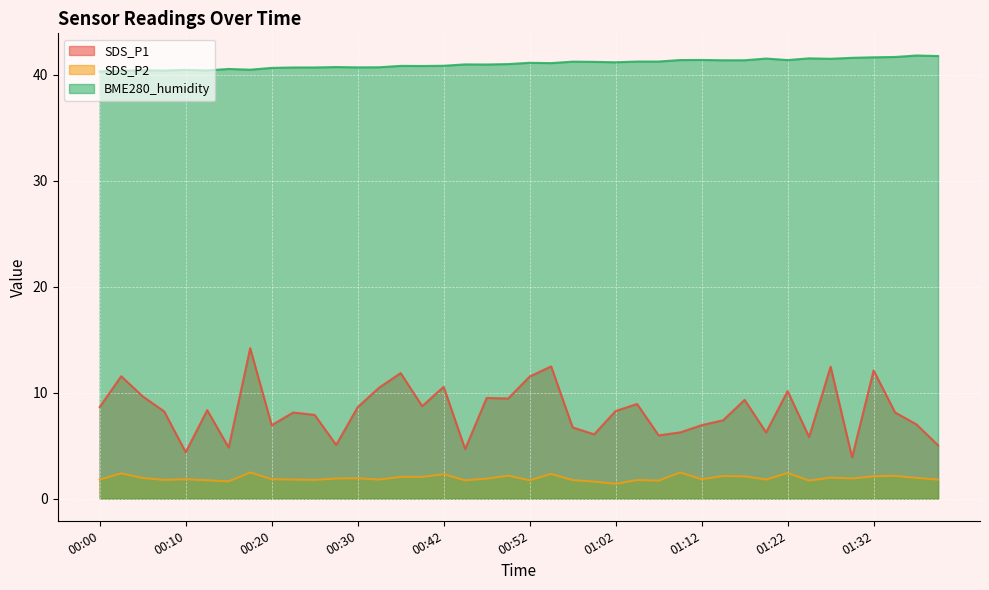

Reading left to right, extract all data points from this chart.

SDS_P1: 8.7	11.6	9.7	8.2	4.4	8.3	4.8	14.2	6.9	8.1	7.9	5.1	8.6	10.5	11.8	8.7	10.6	4.7	9.5	9.4	11.5	12.5	6.7	6.1	8.3	8.9	6.0	6.2	6.9	7.4	9.3	6.2	10.2	5.8	12.4	3.9	12.1	8.1	7.0	5.0
SDS_P2: 1.8	2.4	1.9	1.8	1.8	1.7	1.6	2.5	1.8	1.8	1.8	1.9	1.9	1.8	2.0	2.0	2.3	1.7	1.9	2.2	1.7	2.3	1.8	1.6	1.4	1.8	1.7	2.5	1.8	2.1	2.1	1.8	2.4	1.7	2.0	1.9	2.1	2.1	1.9	1.8
BME280_humidity: 40.3	40.4	40.4	40.4	40.5	40.4	40.5	40.5	40.6	40.7	40.7	40.7	40.7	40.7	40.8	40.8	40.9	41.0	41.0	41.0	41.1	41.1	41.2	41.2	41.2	41.2	41.2	41.4	41.4	41.4	41.4	41.5	41.4	41.5	41.5	41.6	41.6	41.7	41.8	41.8